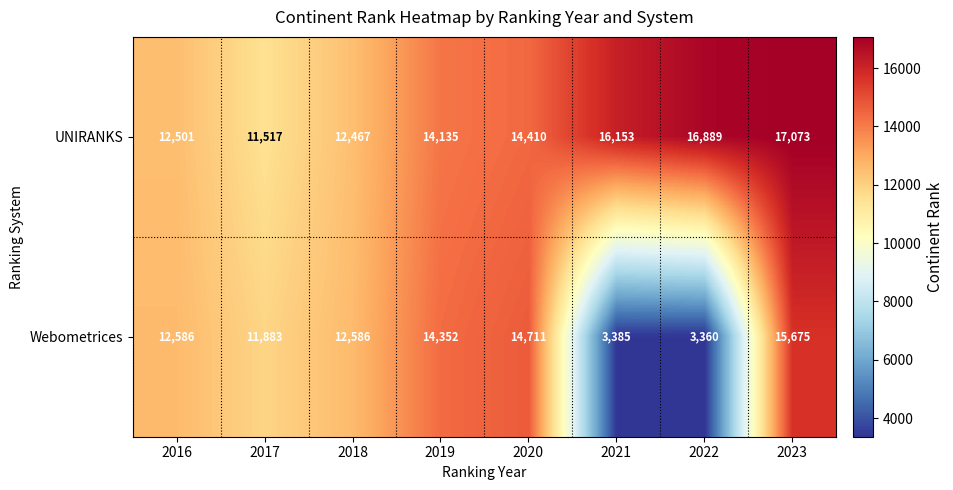

What is the maximum value shown in the chart?

17073